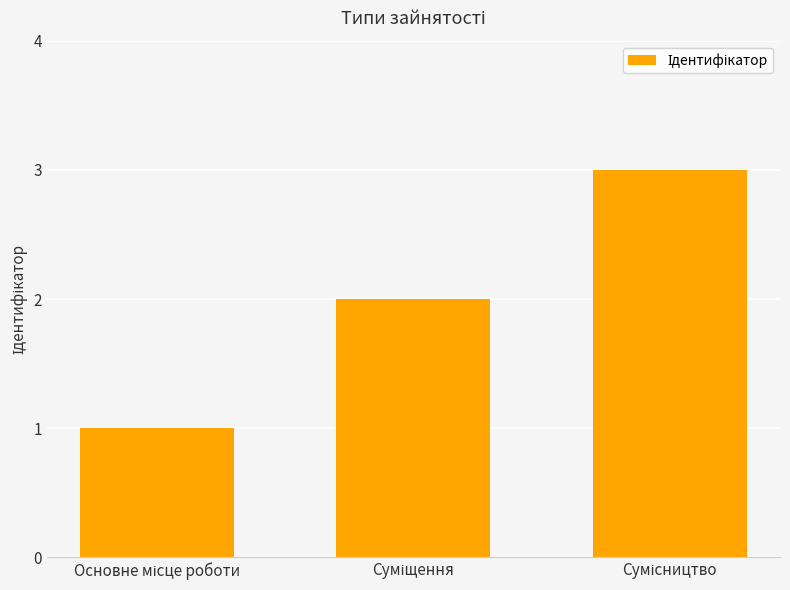

What is the sum of all values?

6